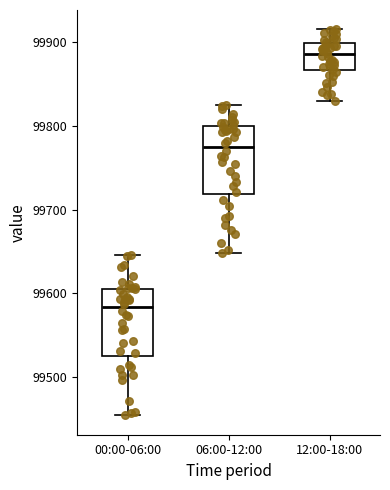

Reading left to right, transcribe this box plot: for each box, give where its median line is, the range the box spans, and where its two whiskers end, as read against the y-axis. The values are not printed on the chart, so give them approximately, as read against the axis.

00:00-06:00: median 99580, box 99520 to 99610, whiskers 99450 to 99650
06:00-12:00: median 99770, box 99720 to 99800, whiskers 99650 to 99830
12:00-18:00: median 99890, box 99870 to 99900, whiskers 99830 to 99920